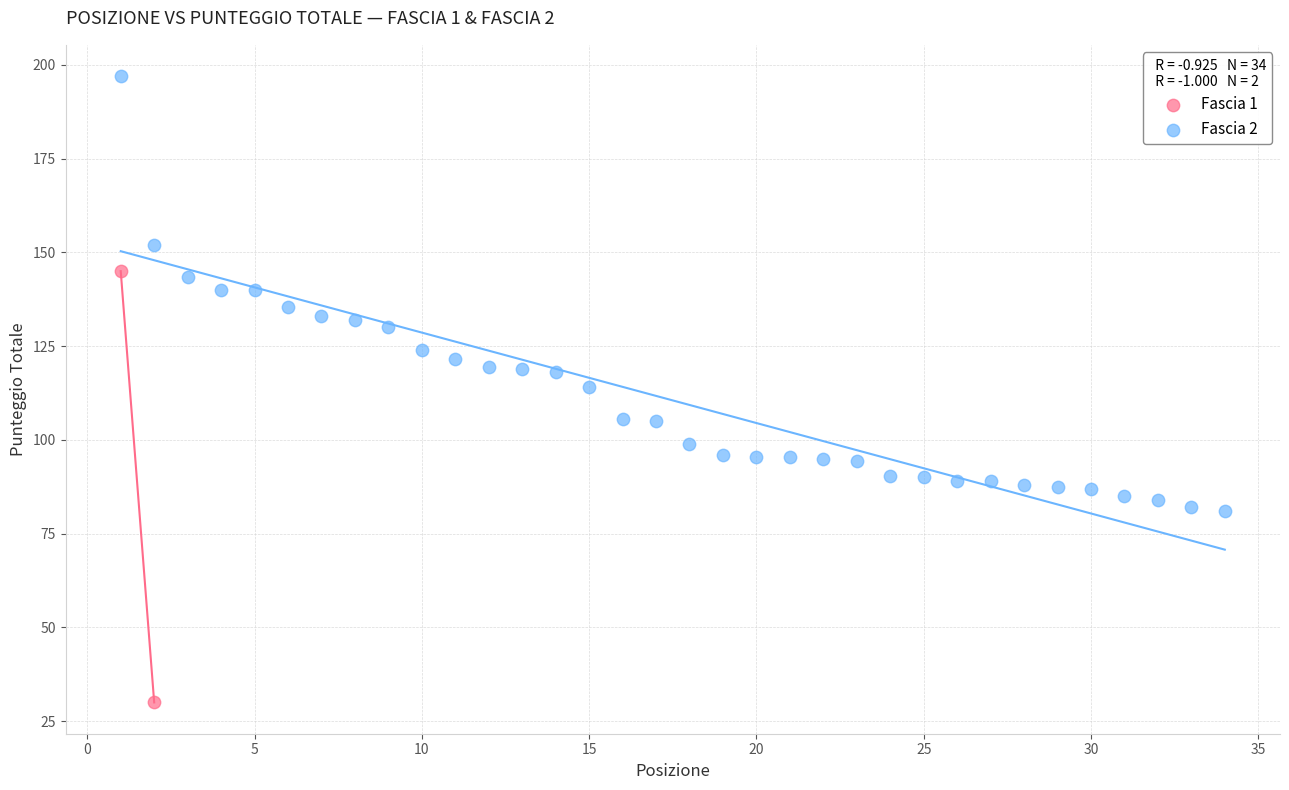

What are all the series names shown in the legend?

Fascia 1, Fascia 2